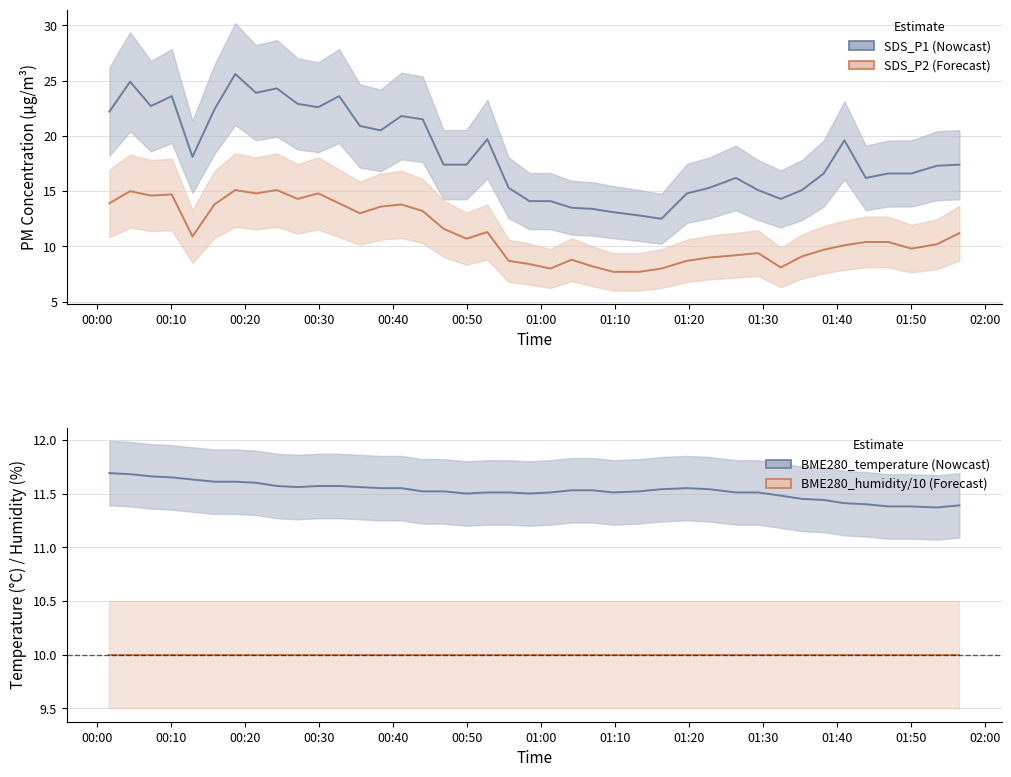

Between 2022/09/10 00:01:41 and 2022/09/10 00:21:30, which is larger?

2022/09/10 00:21:30